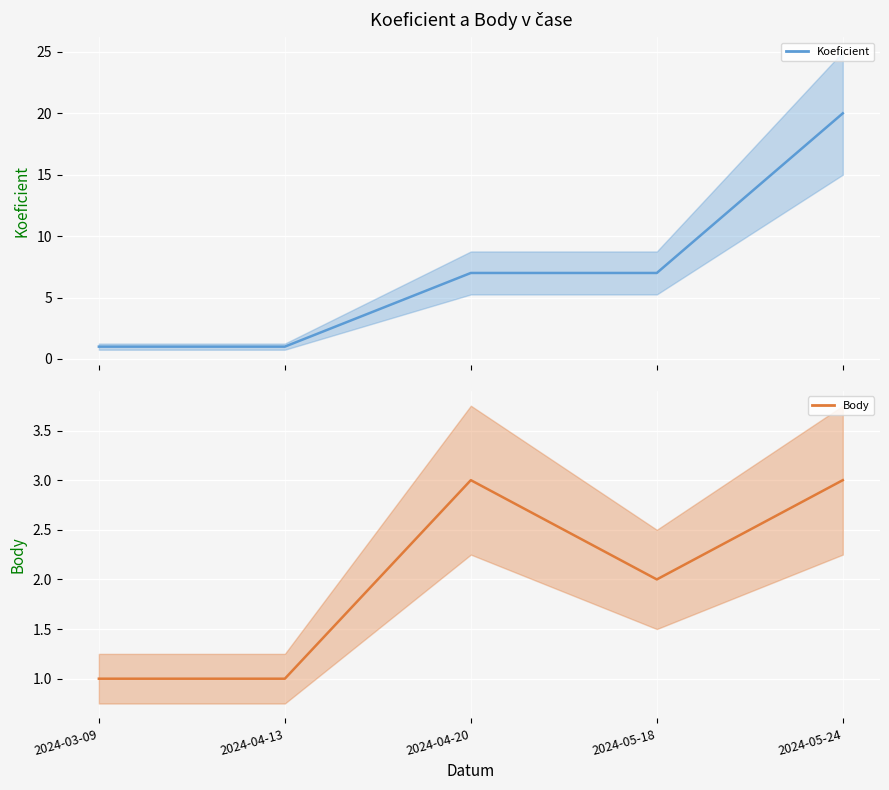

What is the sum of all Body values?

10